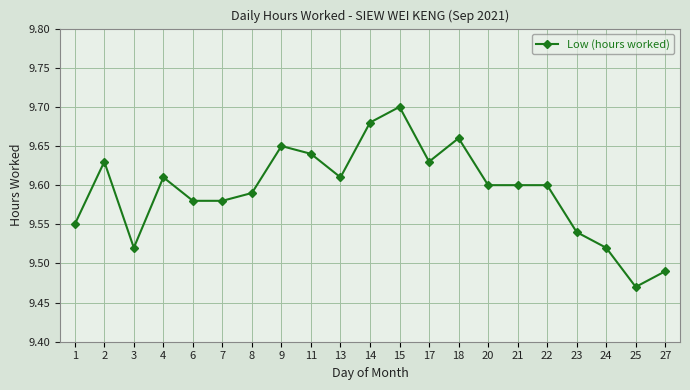

How many lines are shown in the chart?

1